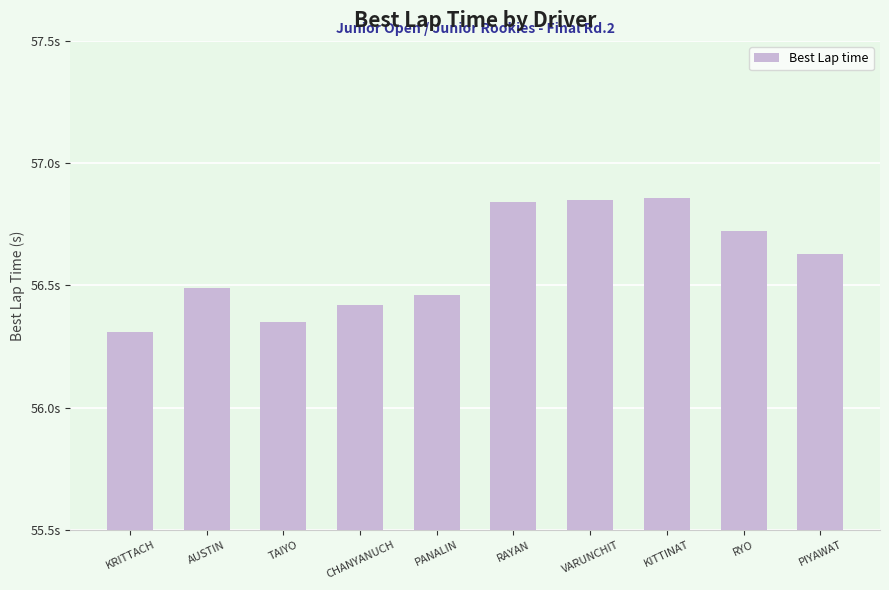

True or false: the data shows 56.5 at PANALIN.

True